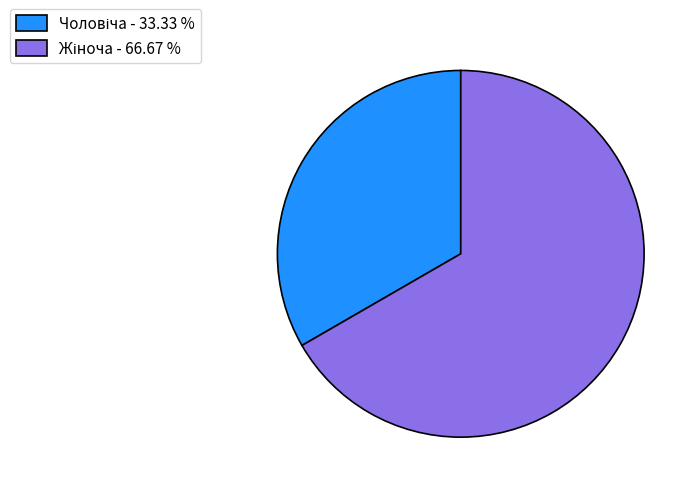

Is there a majority slice in this chart?

Yes